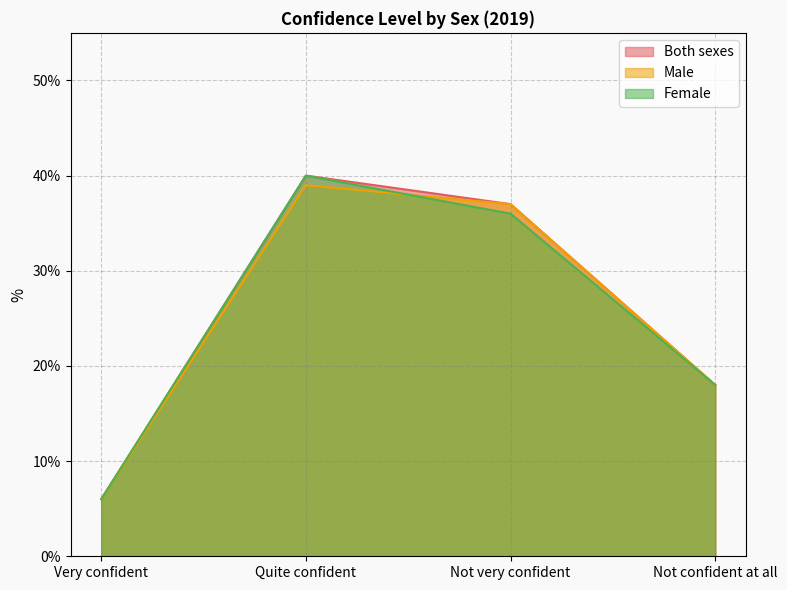

How many categories are shown in the chart?

4